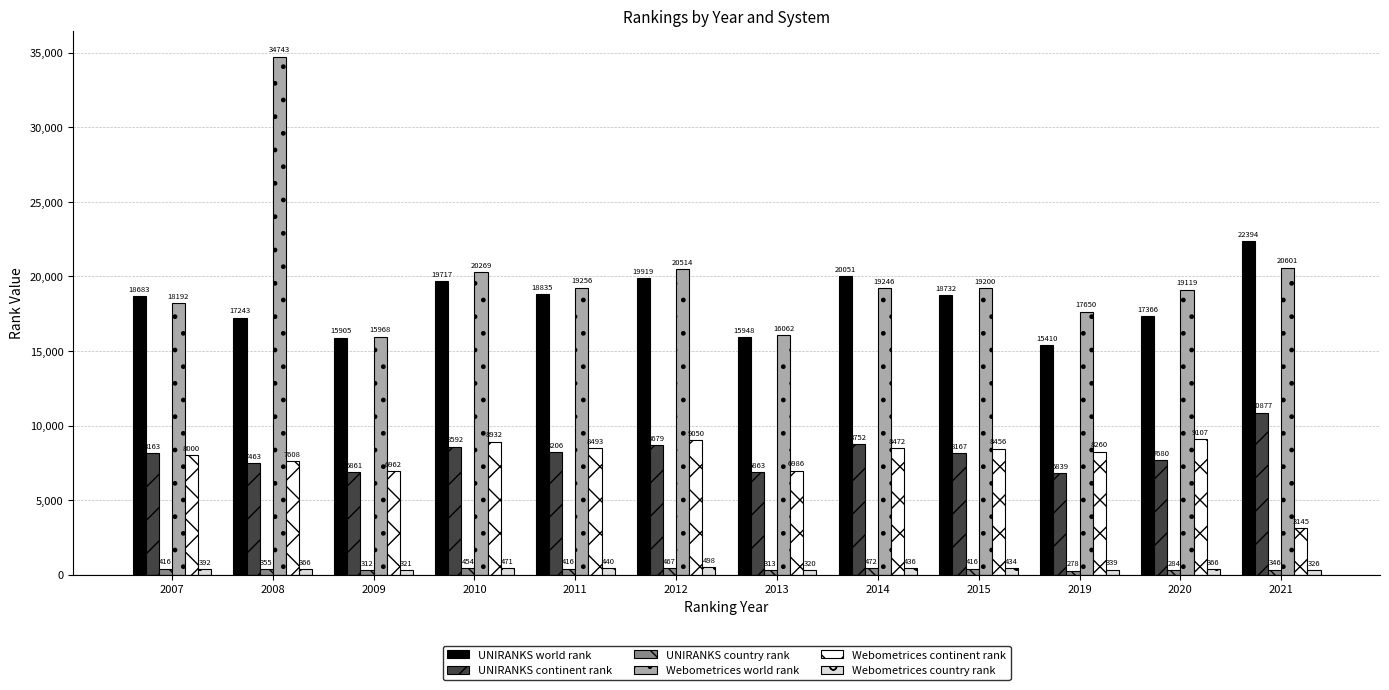

The value of UNIRANKS world rank at 2015 is 5120. True or false?

False